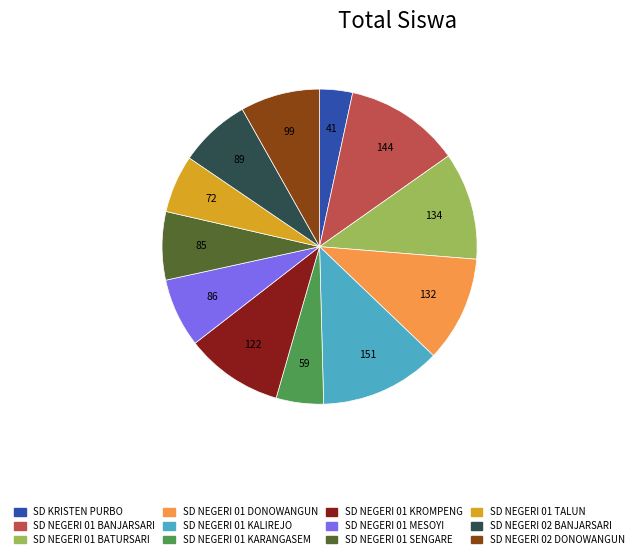

Does SD NEGERI 02 DONOWANGUN represent more than half of the total?

No